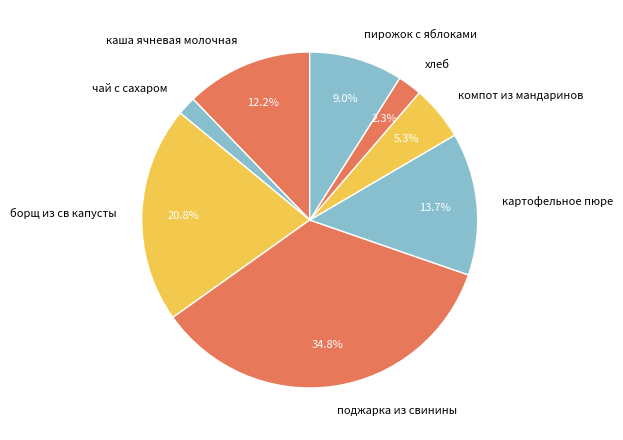

Rank the categories by value from lowest to highest.

чай с сахаром, хлеб, компот из мандаринов, пирожок с яблоками, каша ячневая молочная, картофельное пюре, борщ из св капусты, поджарка из свинины